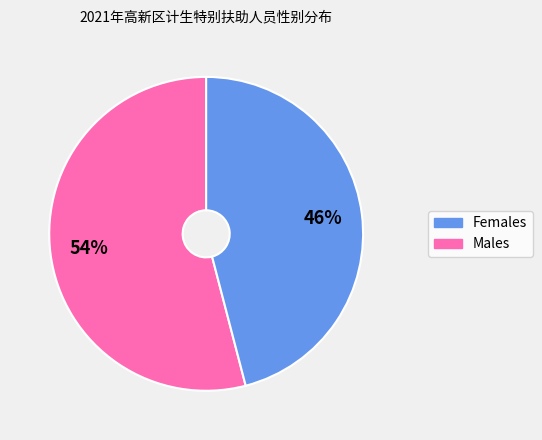

To the nearest percent, what is the average slice percentage?

50%